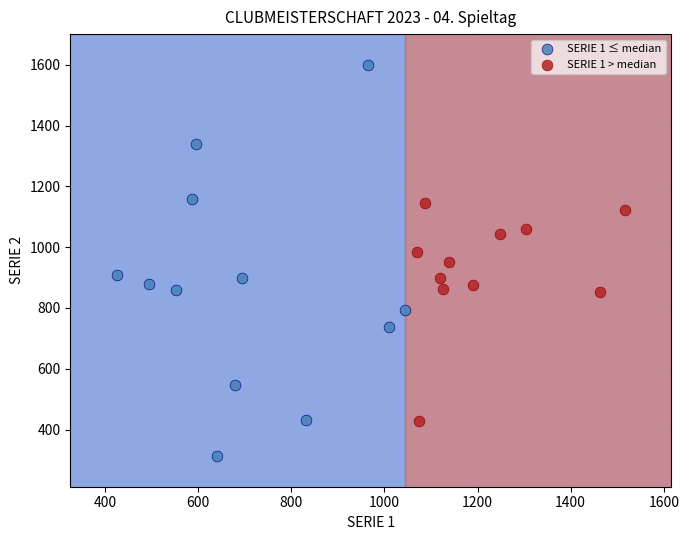

Which series contains the highest Y value?

SERIE 1 ≤ median